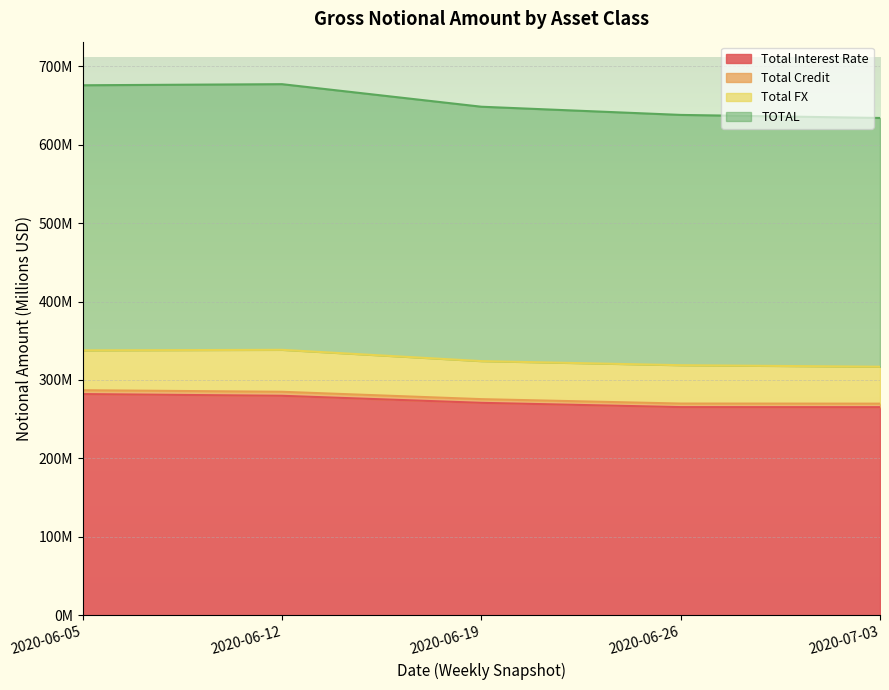

What is the difference between the highest and lowest values at 2020-06-26?

372.3